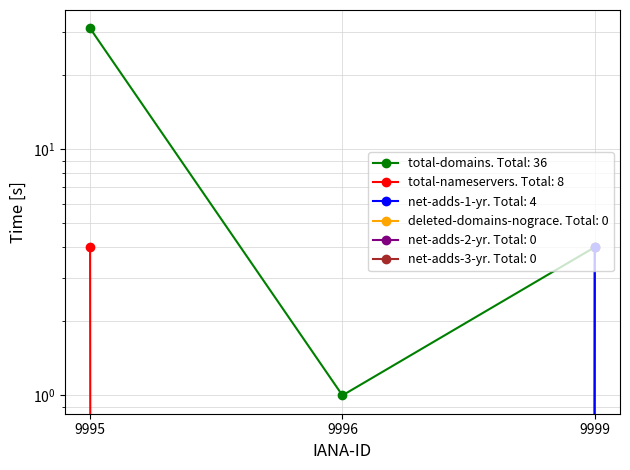

What is the sum of the total-nameservers values at 9999 and 9995?

8